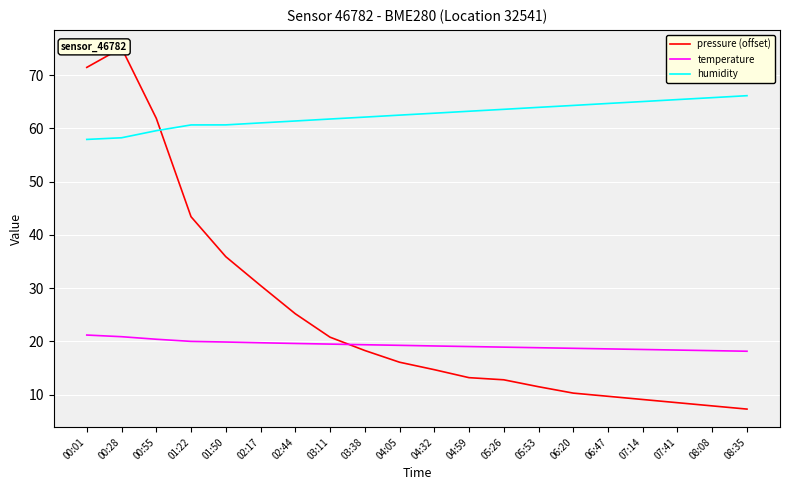

What is the total value across all series at 07:41?

92.3